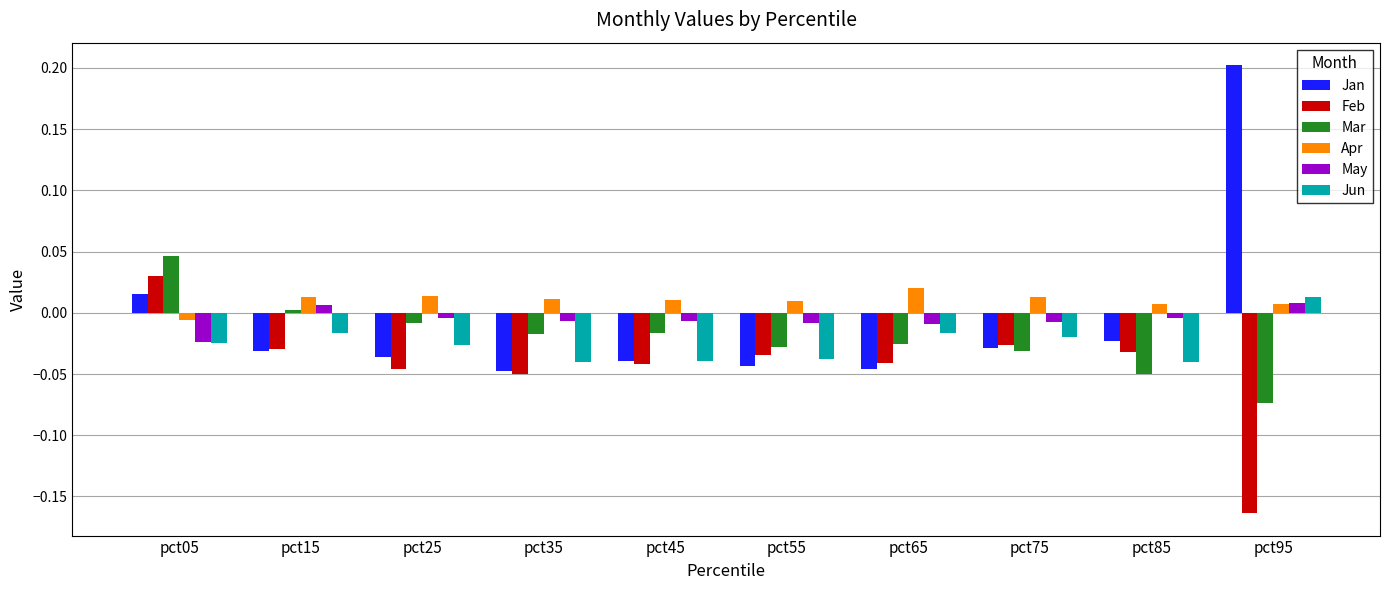

What is the spread (max minus min) of values at pct25?

0.1